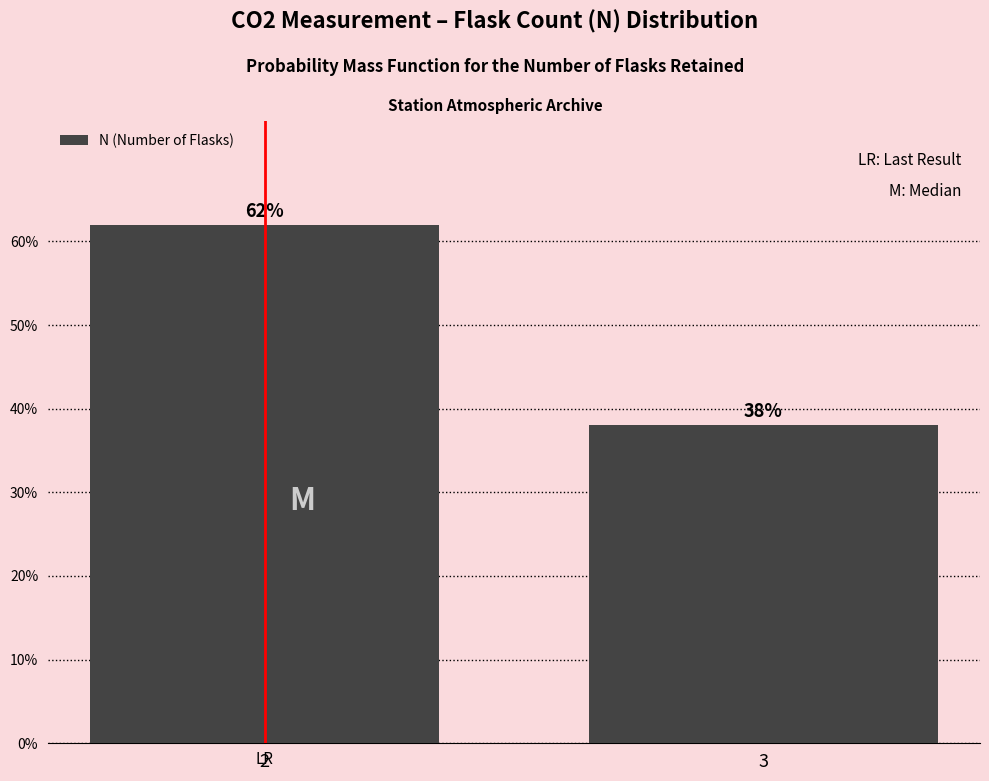

Reading left to right, list all the values displayed in this chart.

62	38